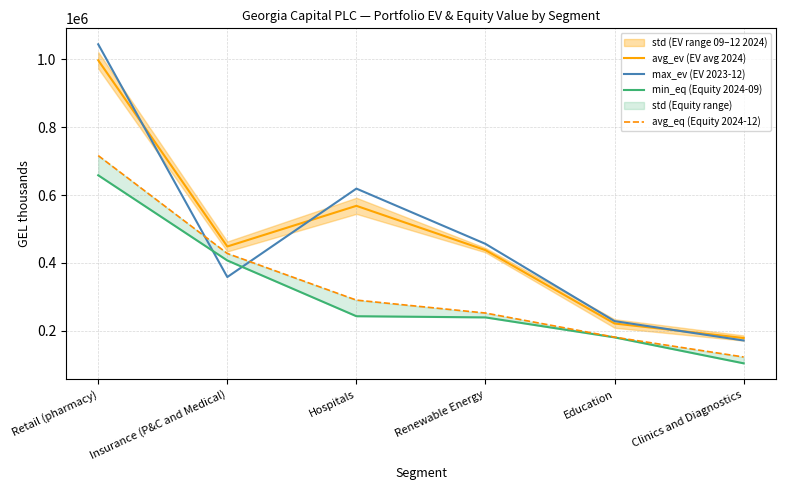

Reading left to right, extract all data points from this chart.

avg_ev (EV avg 2024): Retail (pharmacy)=996779.5	Insurance (P&C and Medical)=448527.0	Hospitals=568216.5	Renewable Energy=437742.5	Education=221805.5	Clinics and Diagnostics=179062.5
max_ev (EV 2023-12): Retail (pharmacy)=1043800.0	Insurance (P&C and Medical)=358566.0	Hospitals=618912.0	Renewable Energy=456236.0	Education=228799.0	Clinics and Diagnostics=171752.0
min_eq (Equity 2024-09): Retail (pharmacy)=658174.0	Insurance (P&C and Medical)=407378.0	Hospitals=243256.0	Renewable Energy=239763.0	Education=181014.0	Clinics and Diagnostics=104567.0
avg_eq (Equity 2024-12): Retail (pharmacy)=716130.0	Insurance (P&C and Medical)=427945.0	Hospitals=290674.0	Renewable Energy=252606.0	Education=181584.0	Clinics and Diagnostics=123202.0